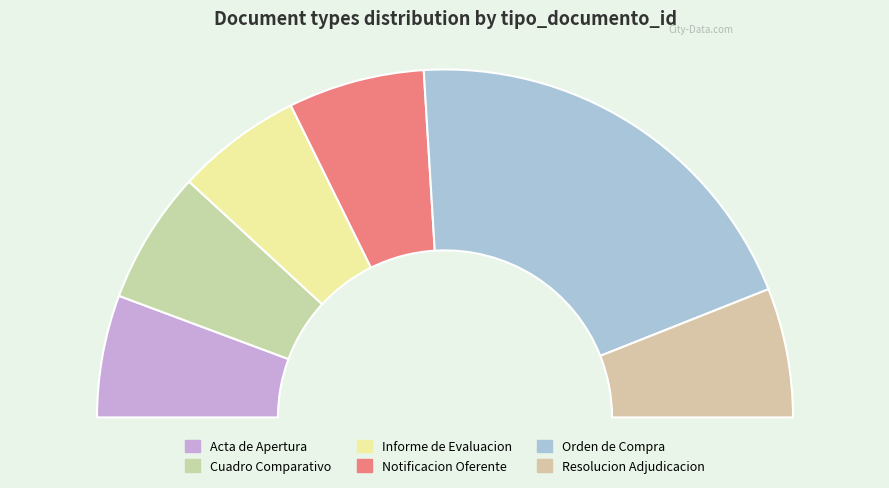

Is Informe de Evaluacion the majority of the pie?

No